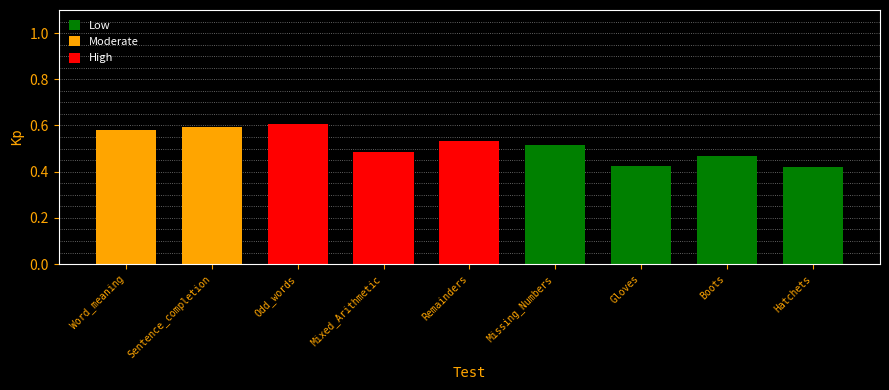

What is the sum of all values?

4.6